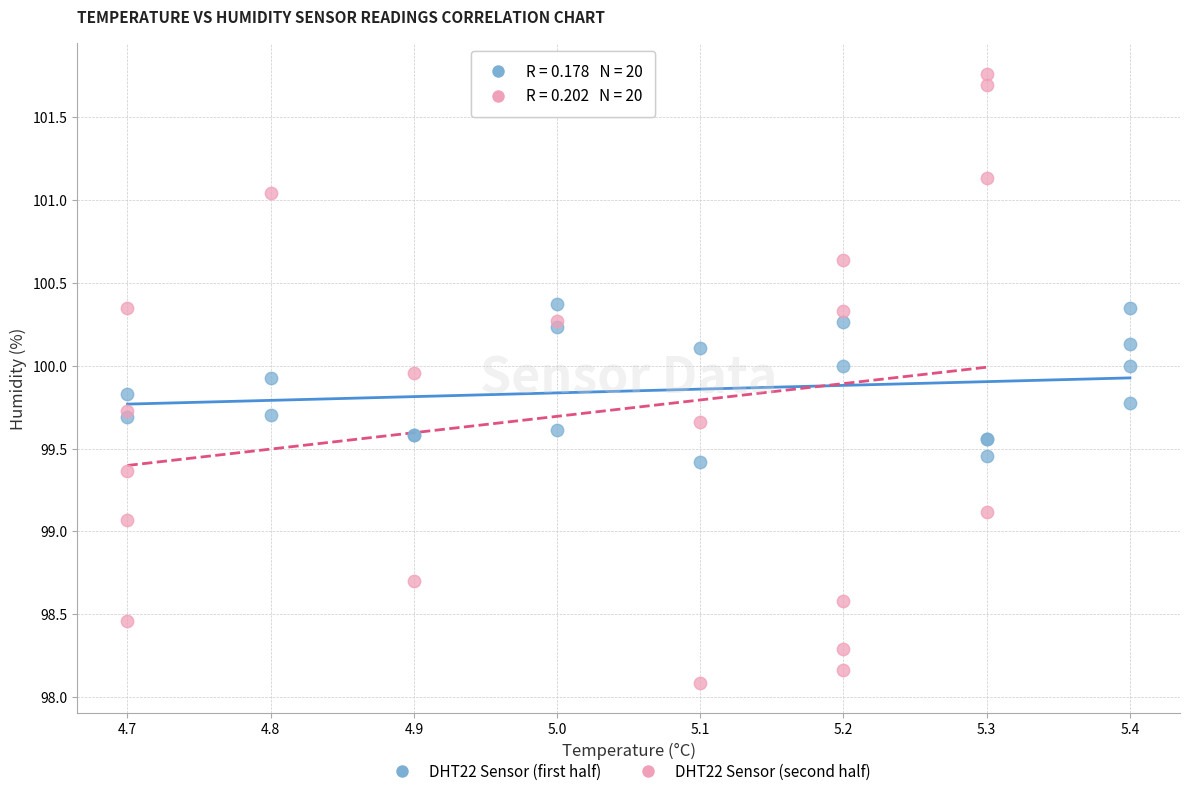

Which series contains the lowest Y value?

DHT22 Sensor (second half)